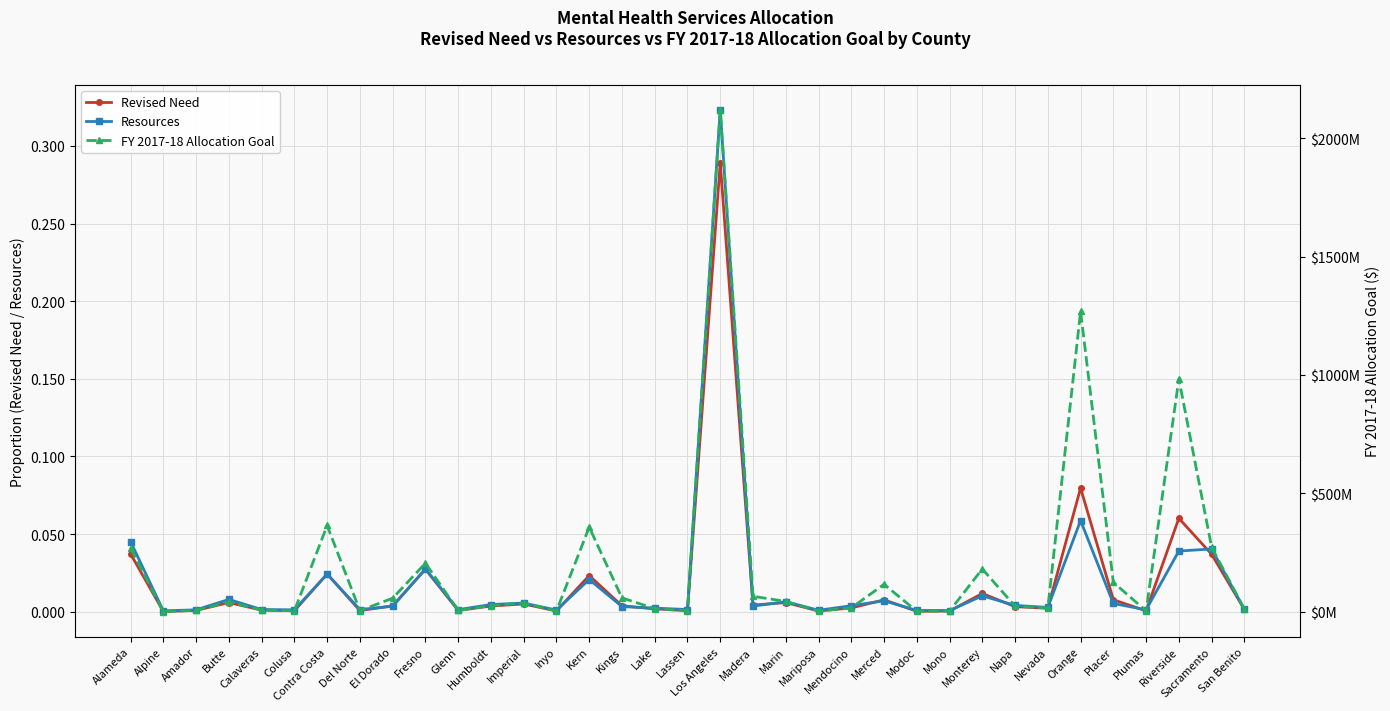

Which category has the lowest value in the Revised Need series?

Alpine